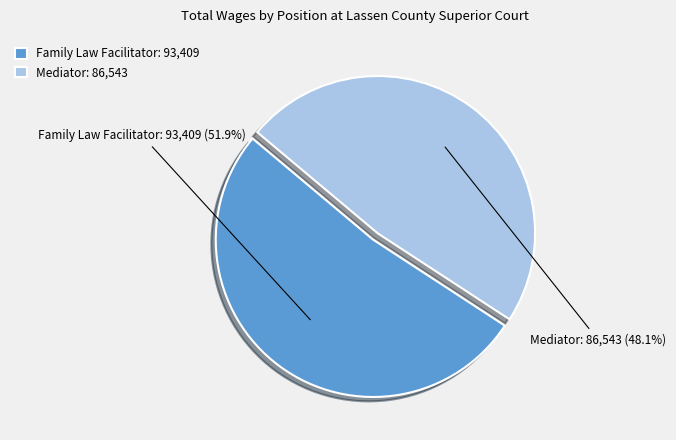

True or false: Mediator accounts for 41% of the total.

False